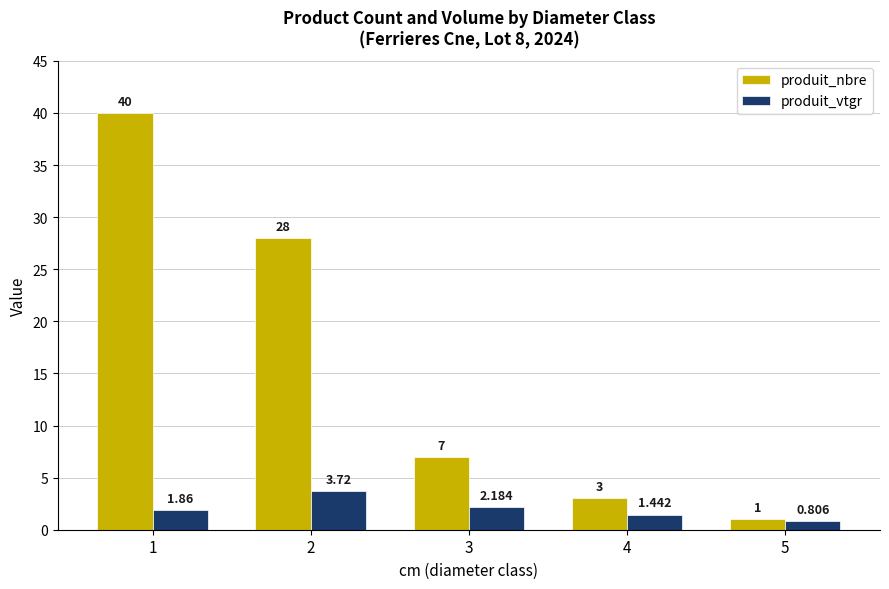

Which series has the largest total across all categories?

produit_nbre